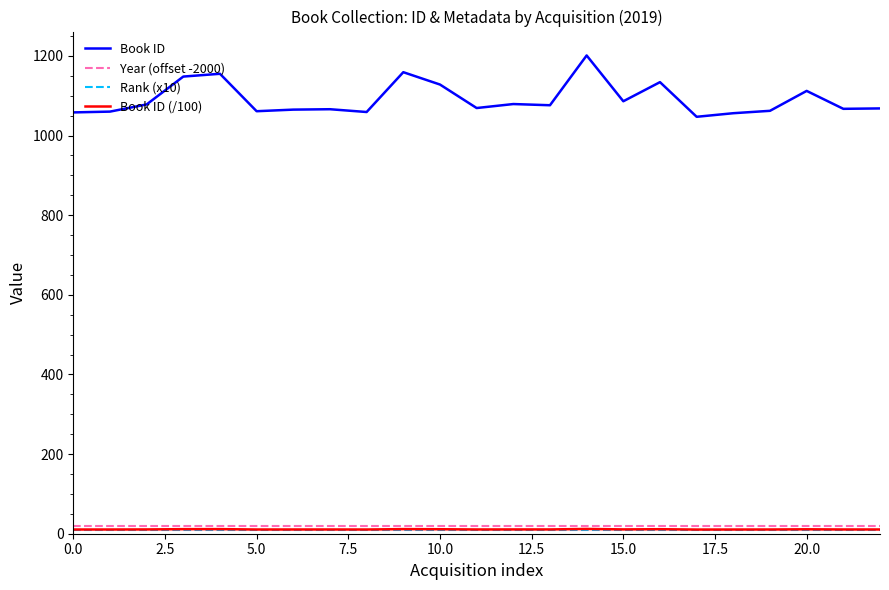

True or false: Year (offset -2000) and Book ID intersect in this chart.

False